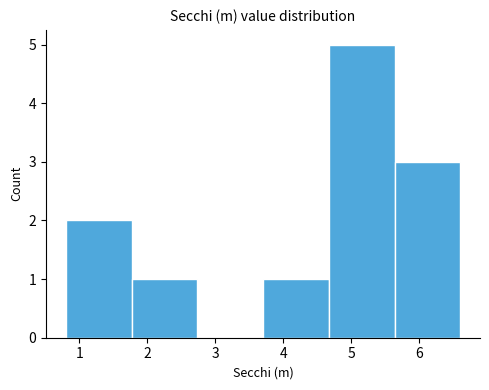

Which range on the x-axis has the tallest bar?

4.7 to 5.6